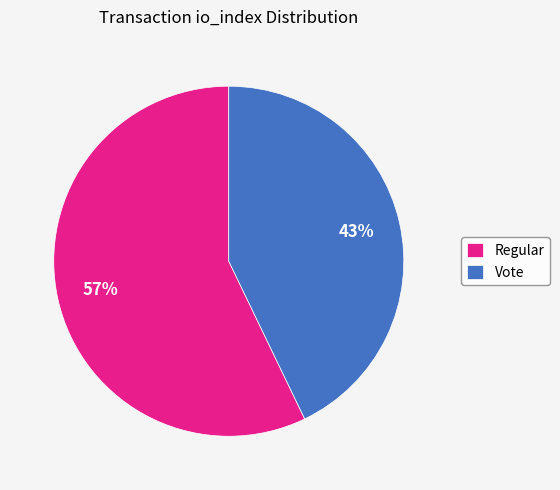

To the nearest percent, what is the difference between the Vote and Regular slice percentages?

14%